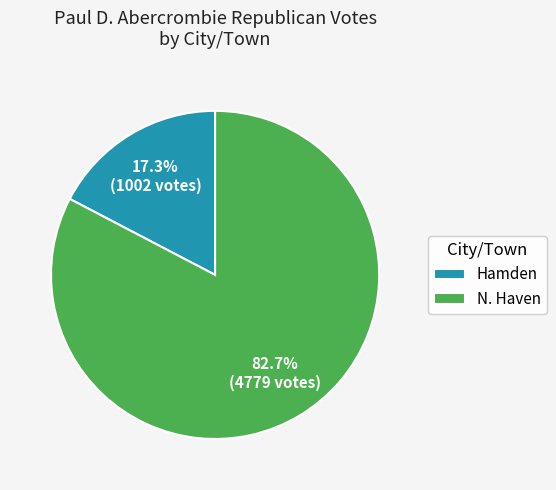

Is Hamden the majority of the pie?

No